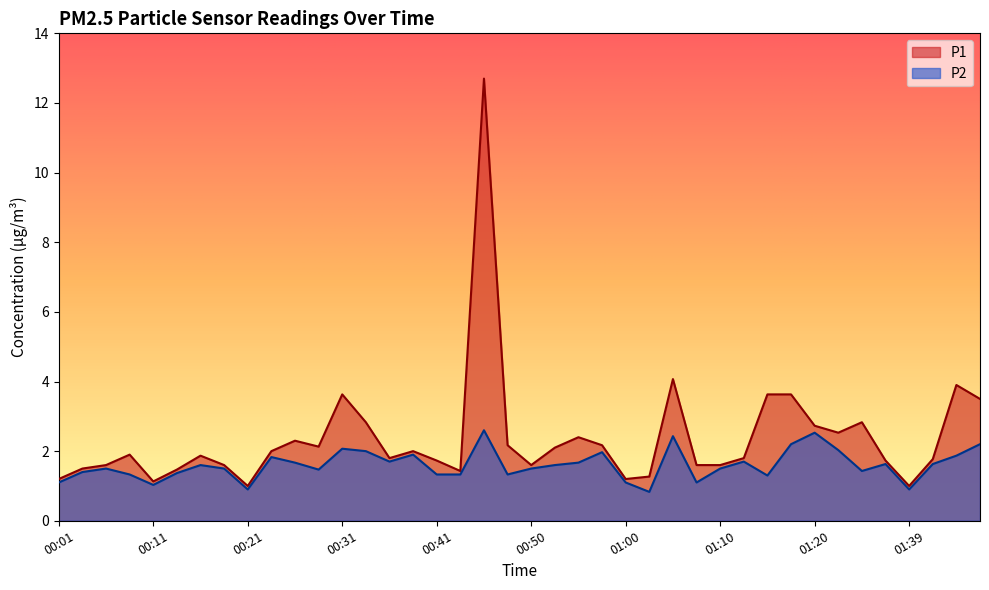

List the series in order of their peak value, highest first.

P1, P2